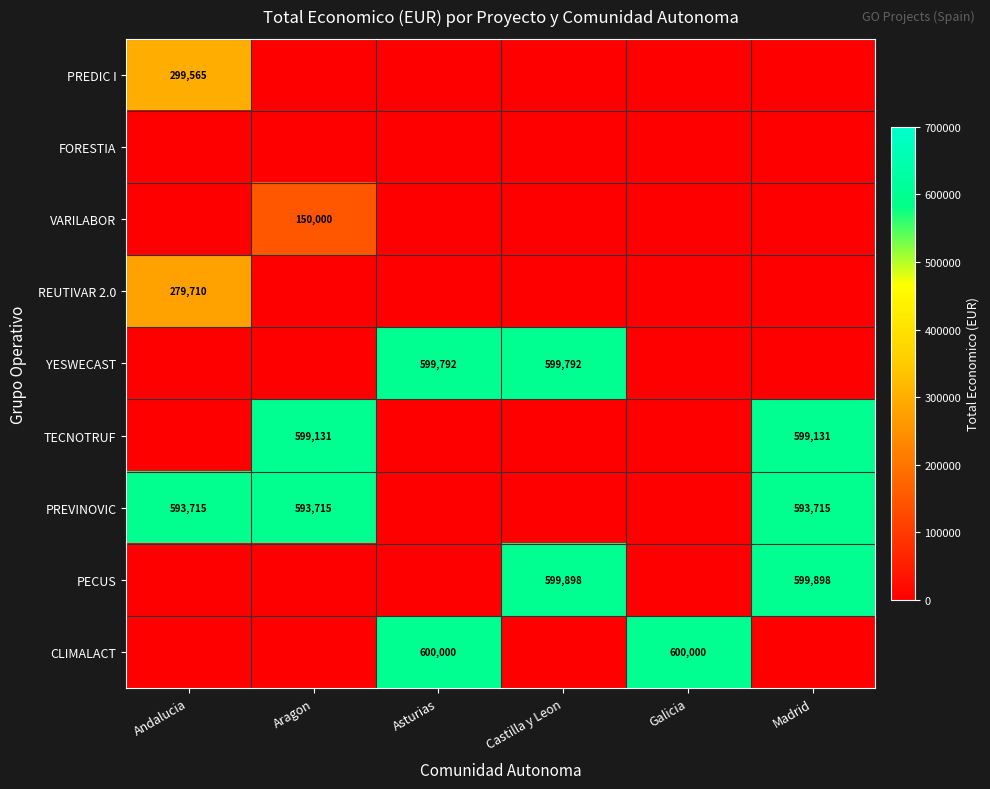

The value of PREVINOVIC at Andalucia is 593715. True or false?

True